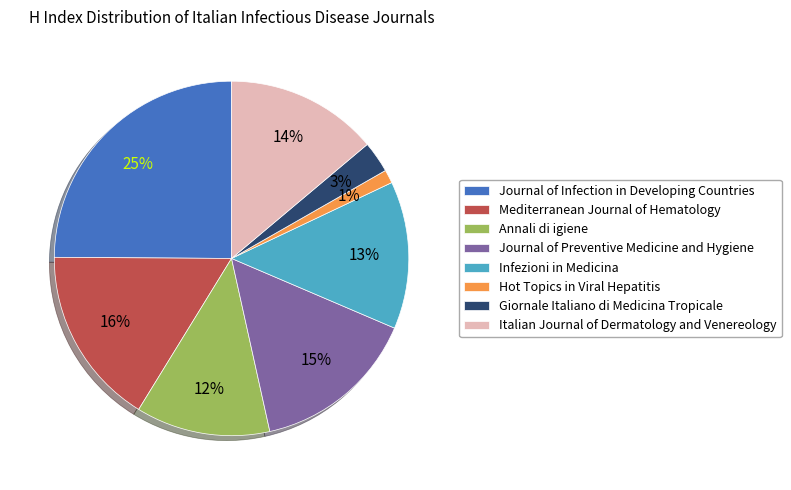

What is the ratio of the value at Annali di igiene to the value at Journal of Infection in Developing Countries?

0.5